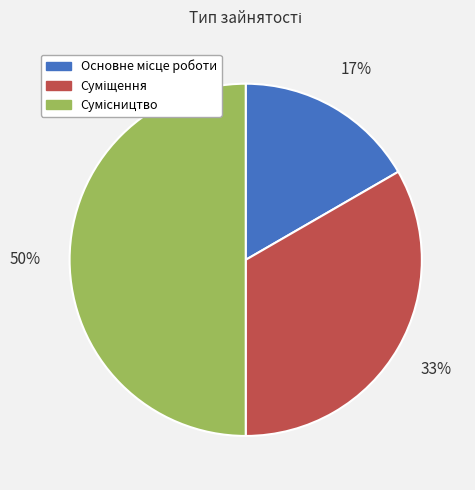

To the nearest percent, what is the average slice percentage?

33%